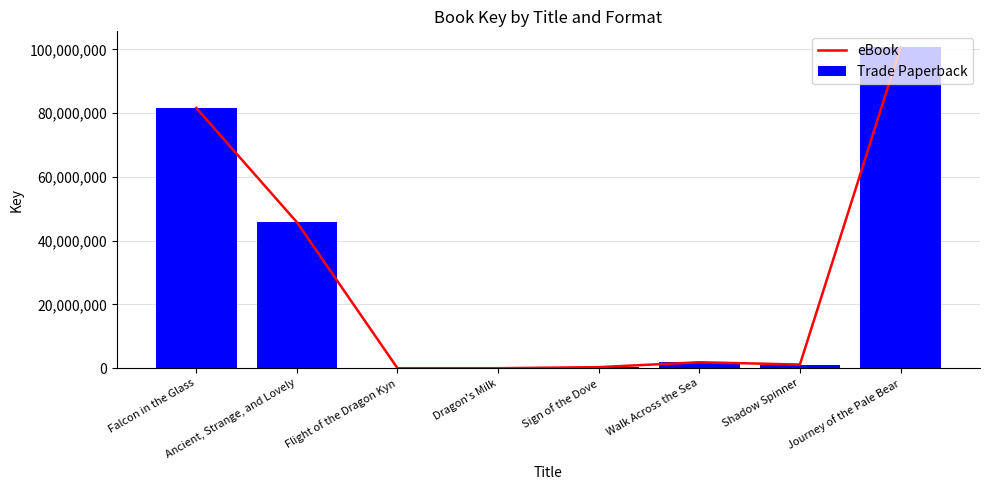

Reading left to right, what are all the values shown in this chart?

eBook: 81661137	45803808	6541	5551	336030	1875630	1147060	100663226
Trade Paperback: 81661137	45803808	6541	5551	336030	1875630	1147060	100663226